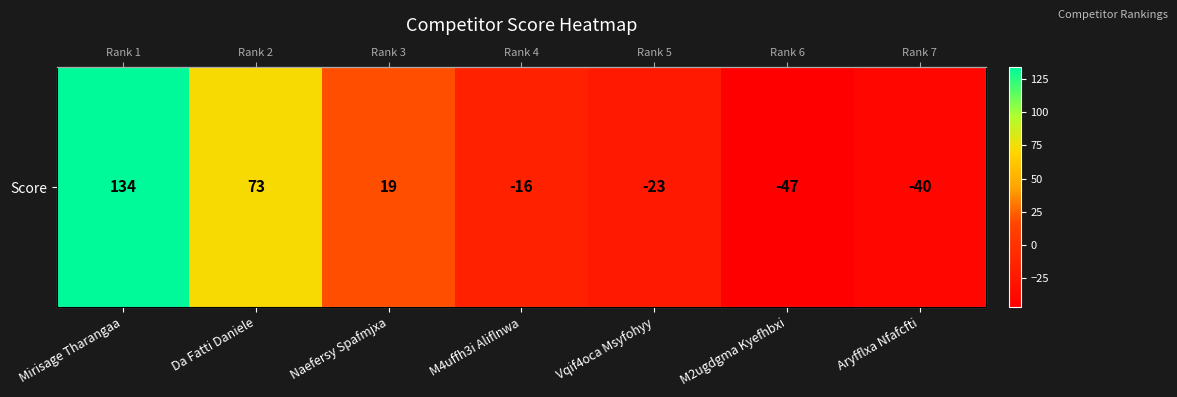

Rank the categories by value from lowest to highest.

M2ugdgma Kyefhbxi, Aryfflxa Nfafcfti, Vqif4oca Msyfohyy, M4uffh3i Aliflnwa, Naefersy Spafmjxa, Da Fatti Daniele, Mirisage Tharangaa